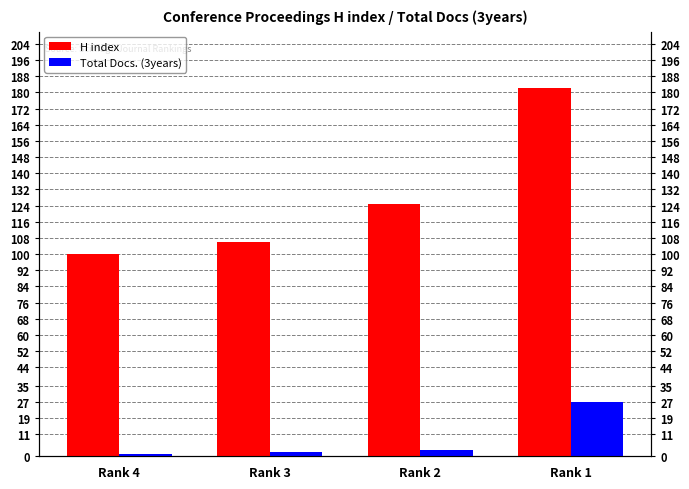

Reading left to right, extract all data points from this chart.

H index: Rank 4=100	Rank 3=106	Rank 2=125	Rank 1=182
Total Docs. (3years): Rank 4=1	Rank 3=2	Rank 2=3	Rank 1=27